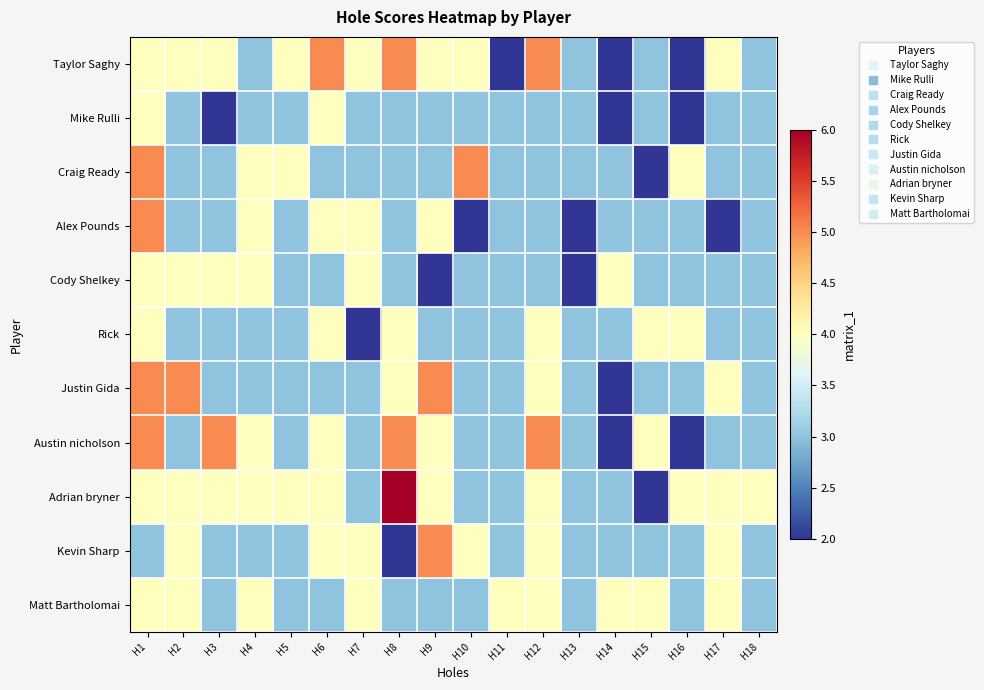

Count the number of data series in this chart.

11